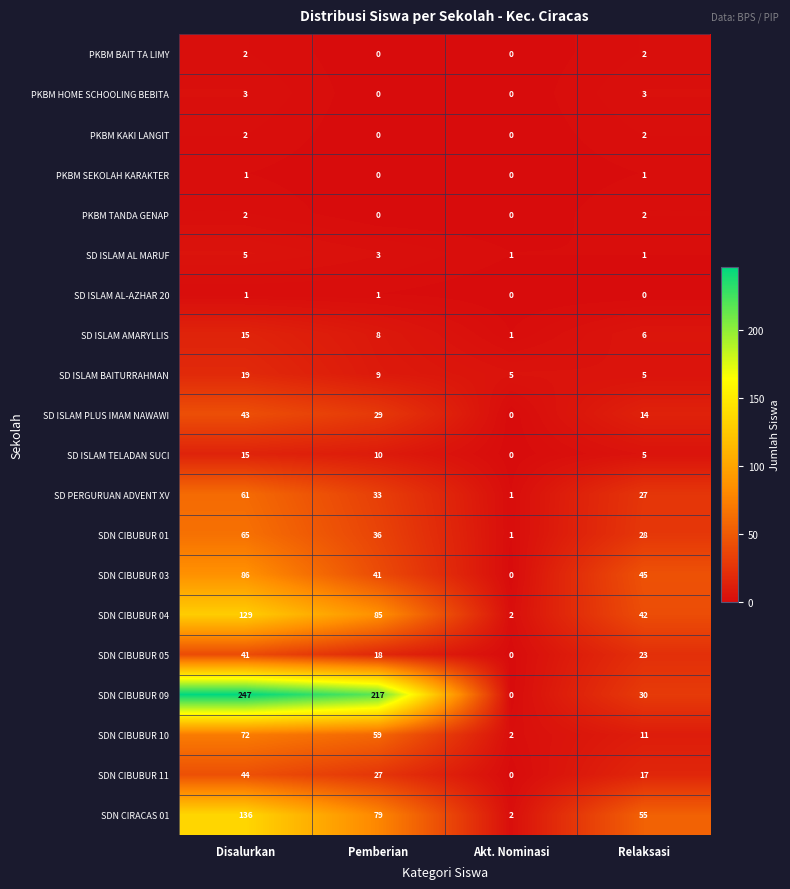

Is it true that PKBM HOME SCHOOLING BEBITA equals -1 at Akt. Nominasi?

False